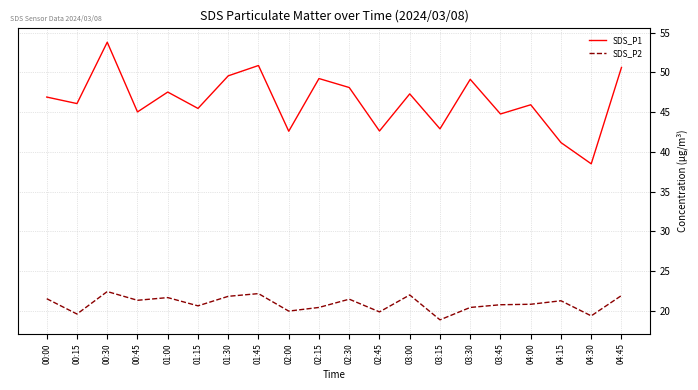

Where is the first local minimum for SDS_P2?

00:15